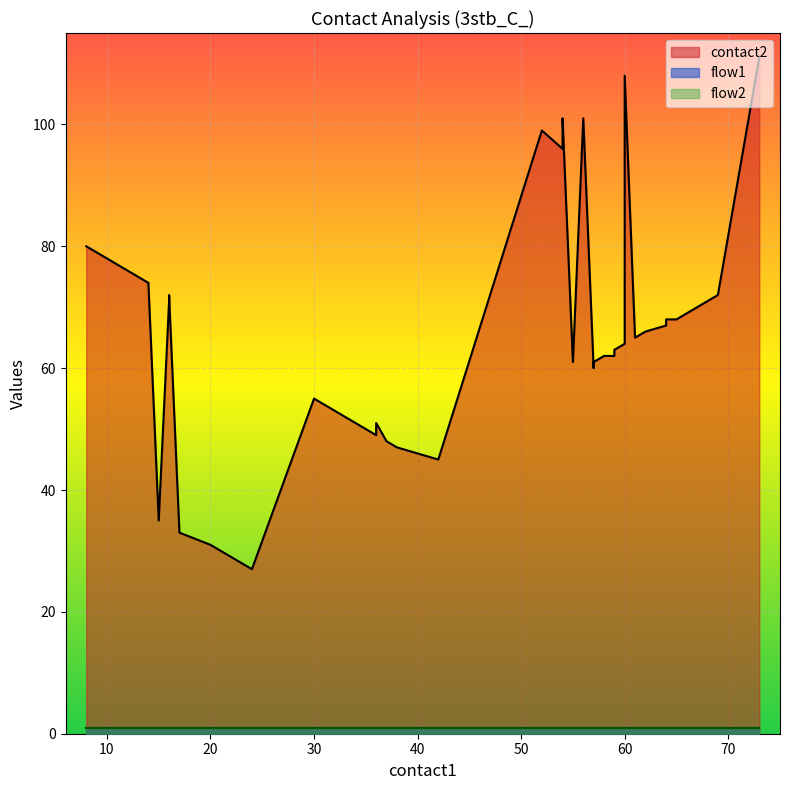

Between 24 and 56, which series saw the biggest shift?

contact2